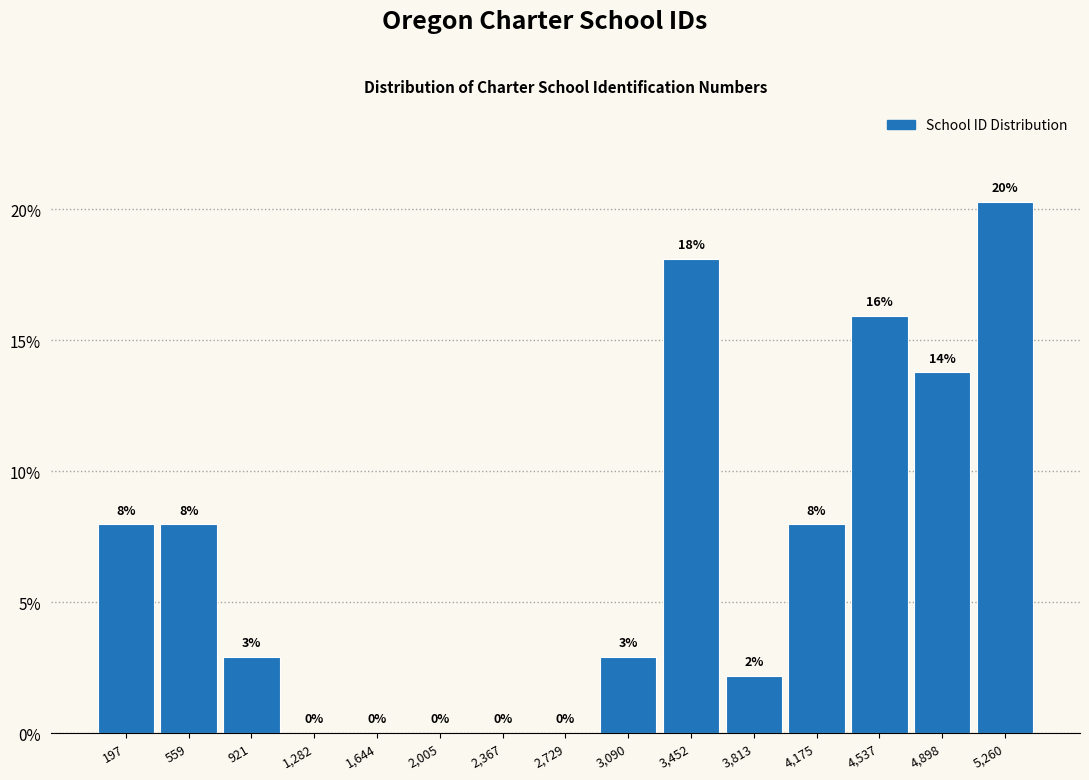

Over which range of the x-axis is the bar tallest?

5100 to 5450